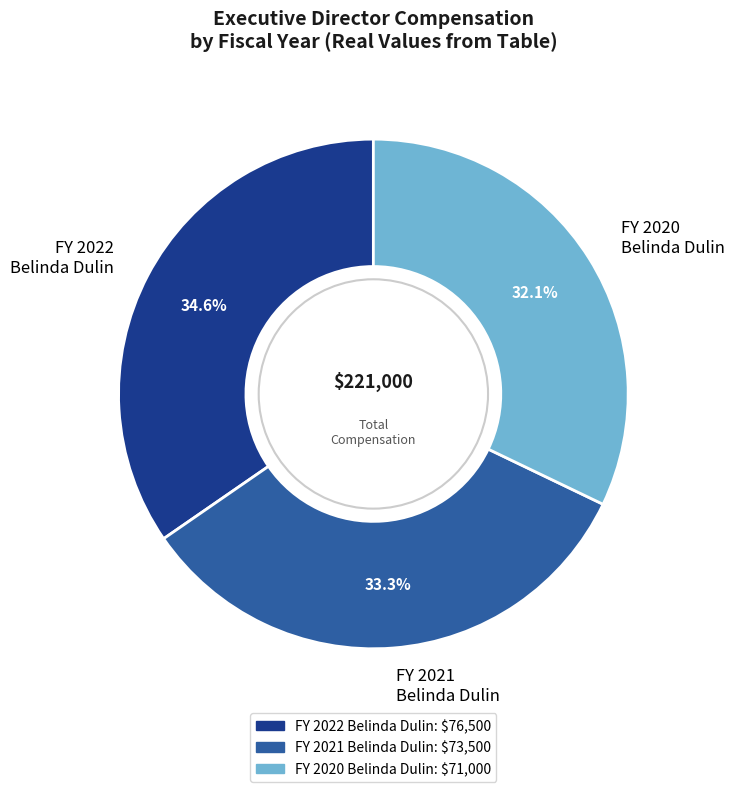

Rank the categories by value from highest to lowest.

FY 2022 Belinda Dulin, FY 2021 Belinda Dulin, FY 2020 Belinda Dulin